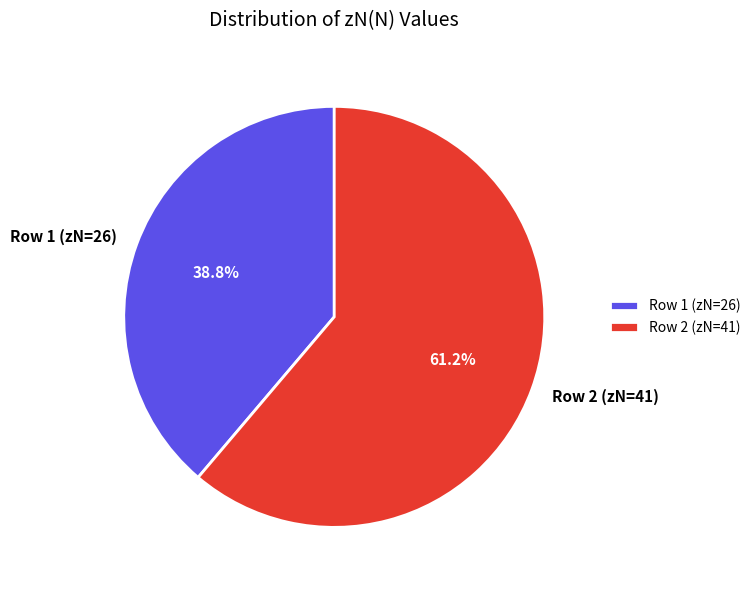

How many segments does this pie chart have?

2